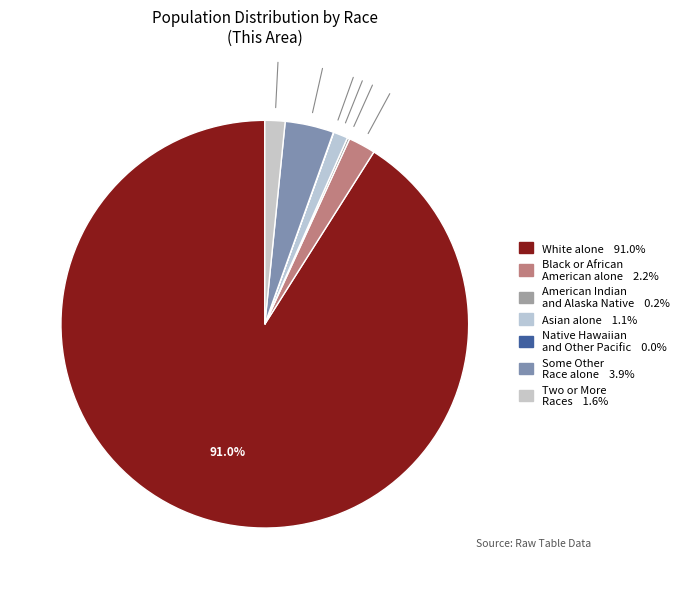

The Asian alone slice represents 1% of the pie. True or false?

True